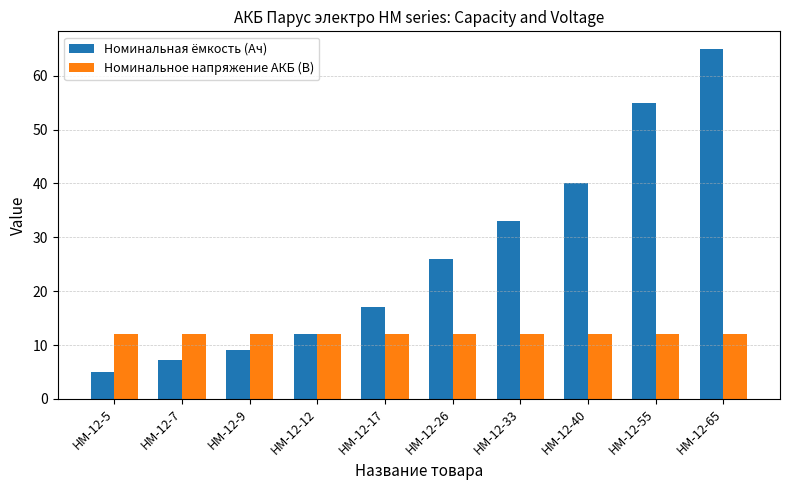

Does the chart contain any negative values?

No